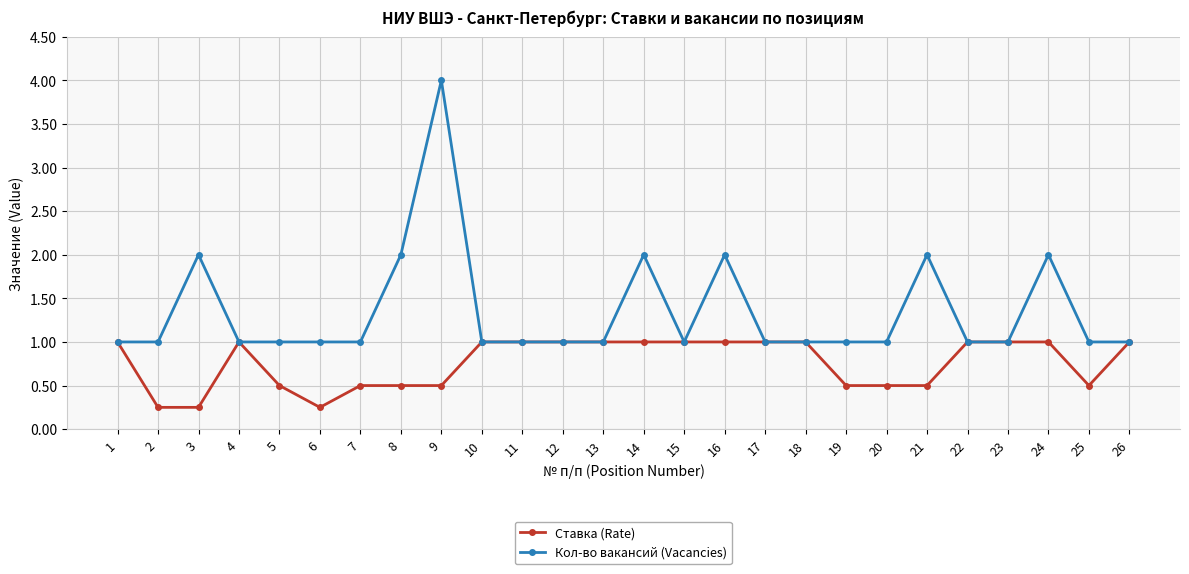

Does the chart have visible grid lines?

Yes